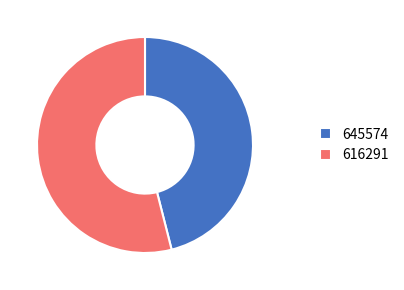

Rank the categories by value from lowest to highest.

645574, 616291